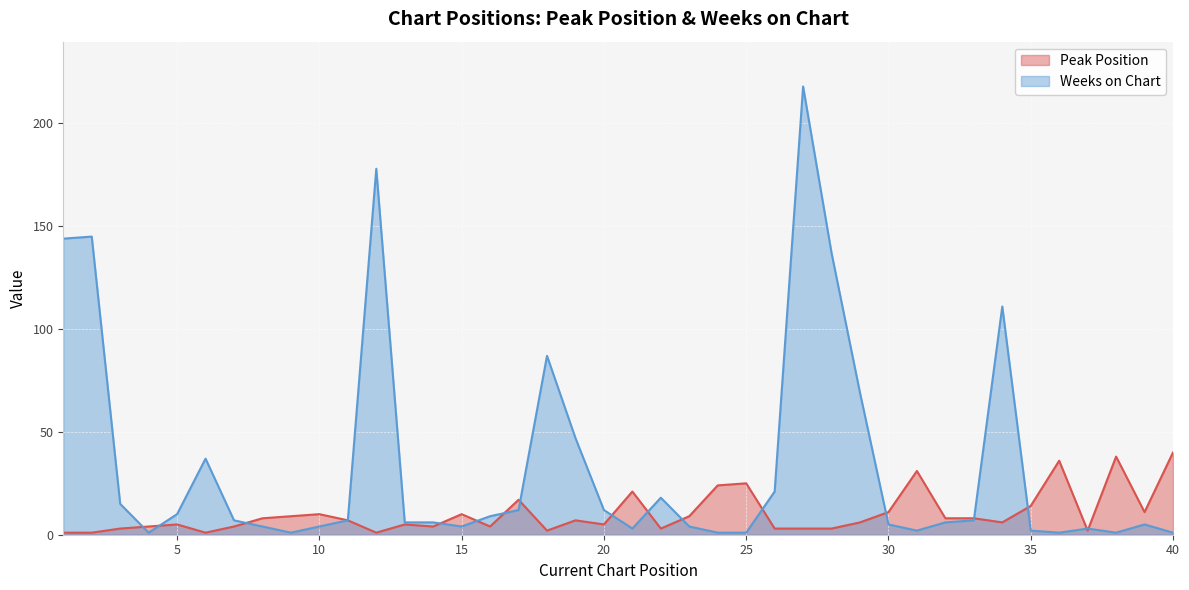

The value of Weeks on Chart at 26 is 33. True or false?

False